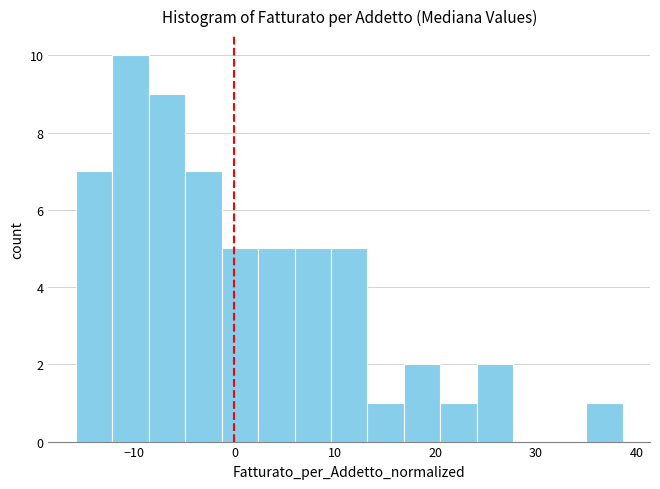

Around what value on the x-axis is the tallest bar? Give the approximate position of its centre, as read against the axis.

-10